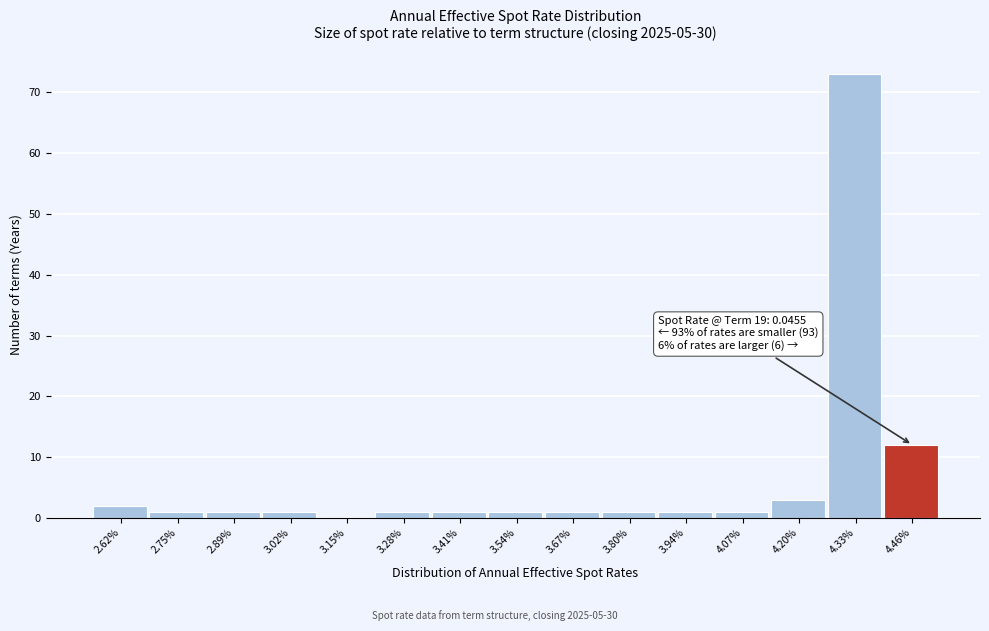

Reading right to left, transcribe all the data shown in this chart.

4.46%=12	4.33%=73	4.20%=3	4.07%=1	3.94%=1	3.80%=1	3.67%=1	3.54%=1	3.41%=1	3.28%=1	3.15%=0	3.02%=1	2.89%=1	2.75%=1	2.62%=2